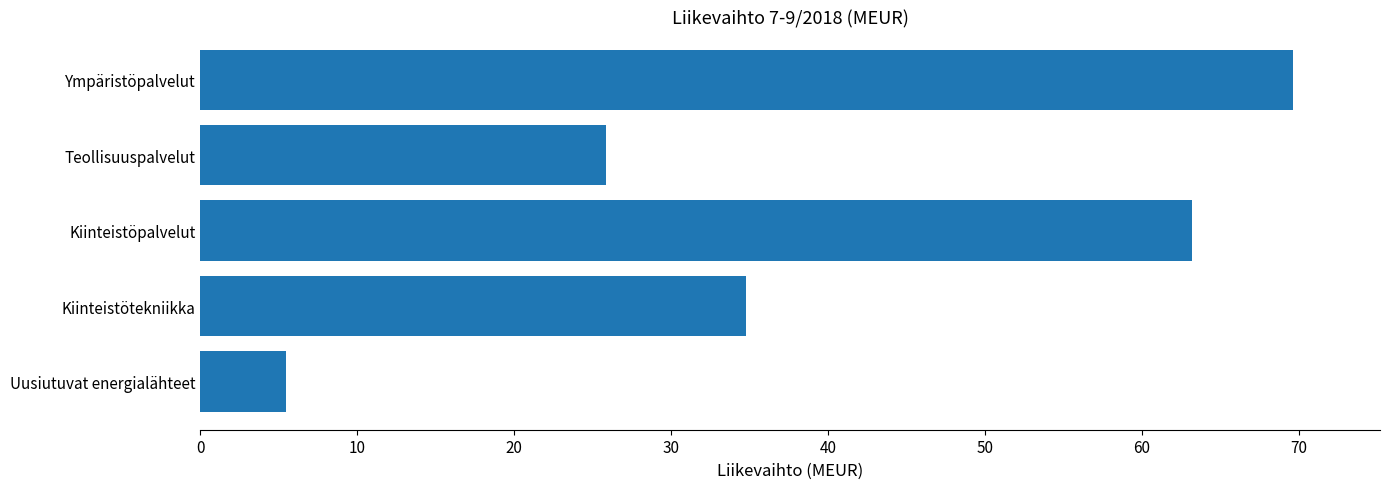

Reading top to bottom, extract all data points from this chart.

Ympäristöpalvelut=69.6	Teollisuuspalvelut=25.9	Kiinteistöpalvelut=63.2	Kiinteistötekniikka=34.8	Uusiutuvat energialähteet=5.5